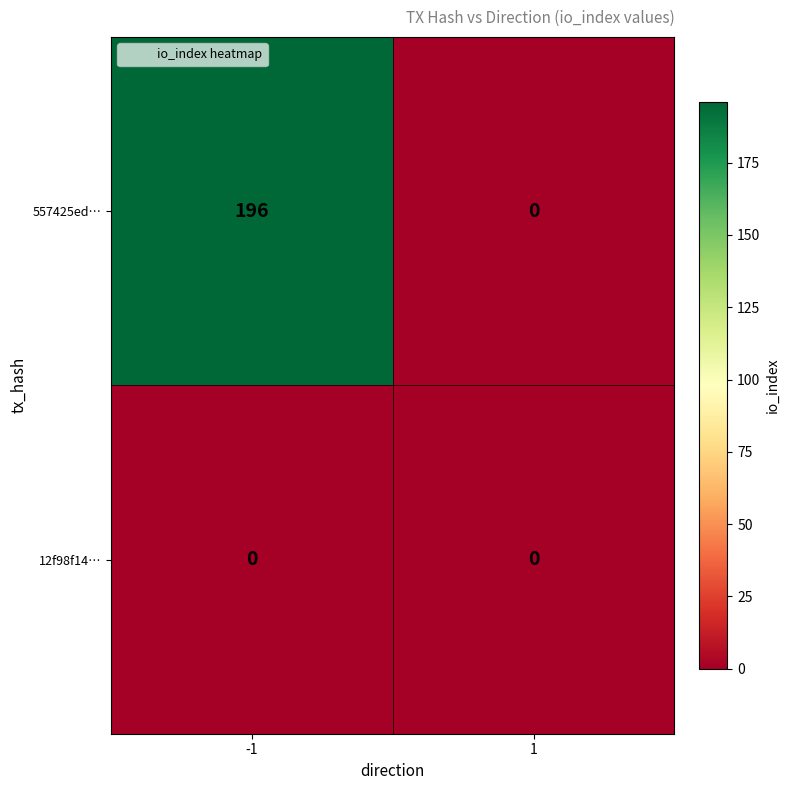

Reading left to right, list all the values displayed in this chart.

557425ed…: -1=196	1=0
12f98f14…: -1=0	1=0